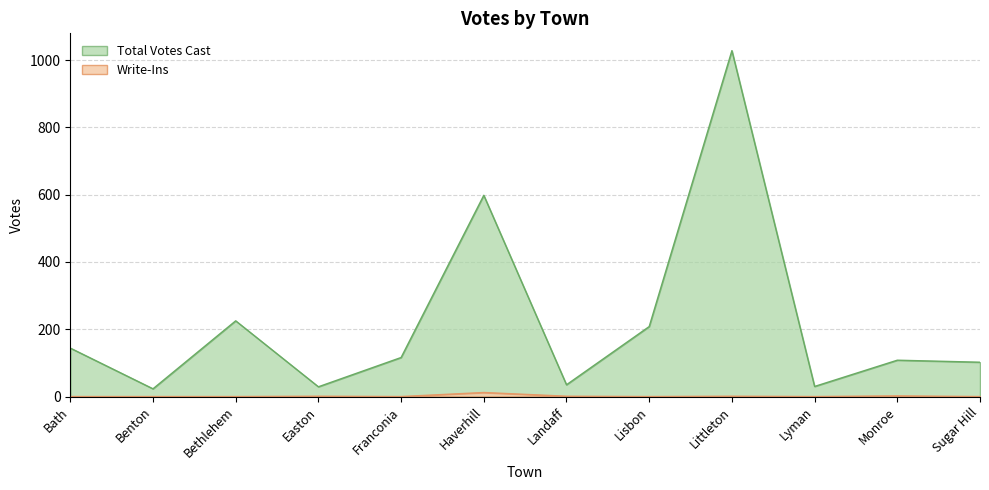

What is the label of the 12th point from the right?

Bath